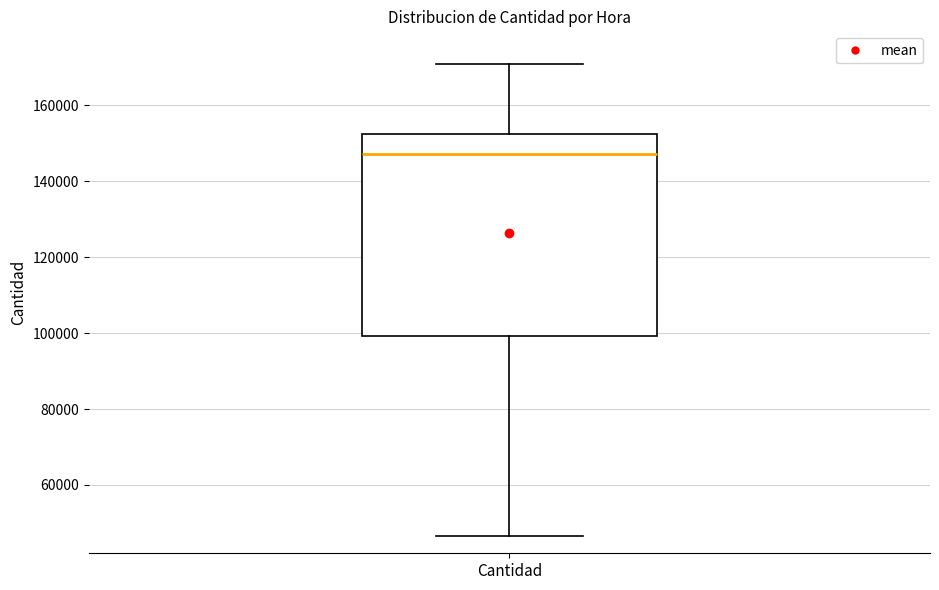

Transcribe this box plot: give where the median line is, the range the box spans, and where the two whiskers end, as read against the y-axis. The values are not printed on the chart, so give them approximately, as read against the axis.

median 148000, box 100000 to 152000, whiskers 46000 to 170000